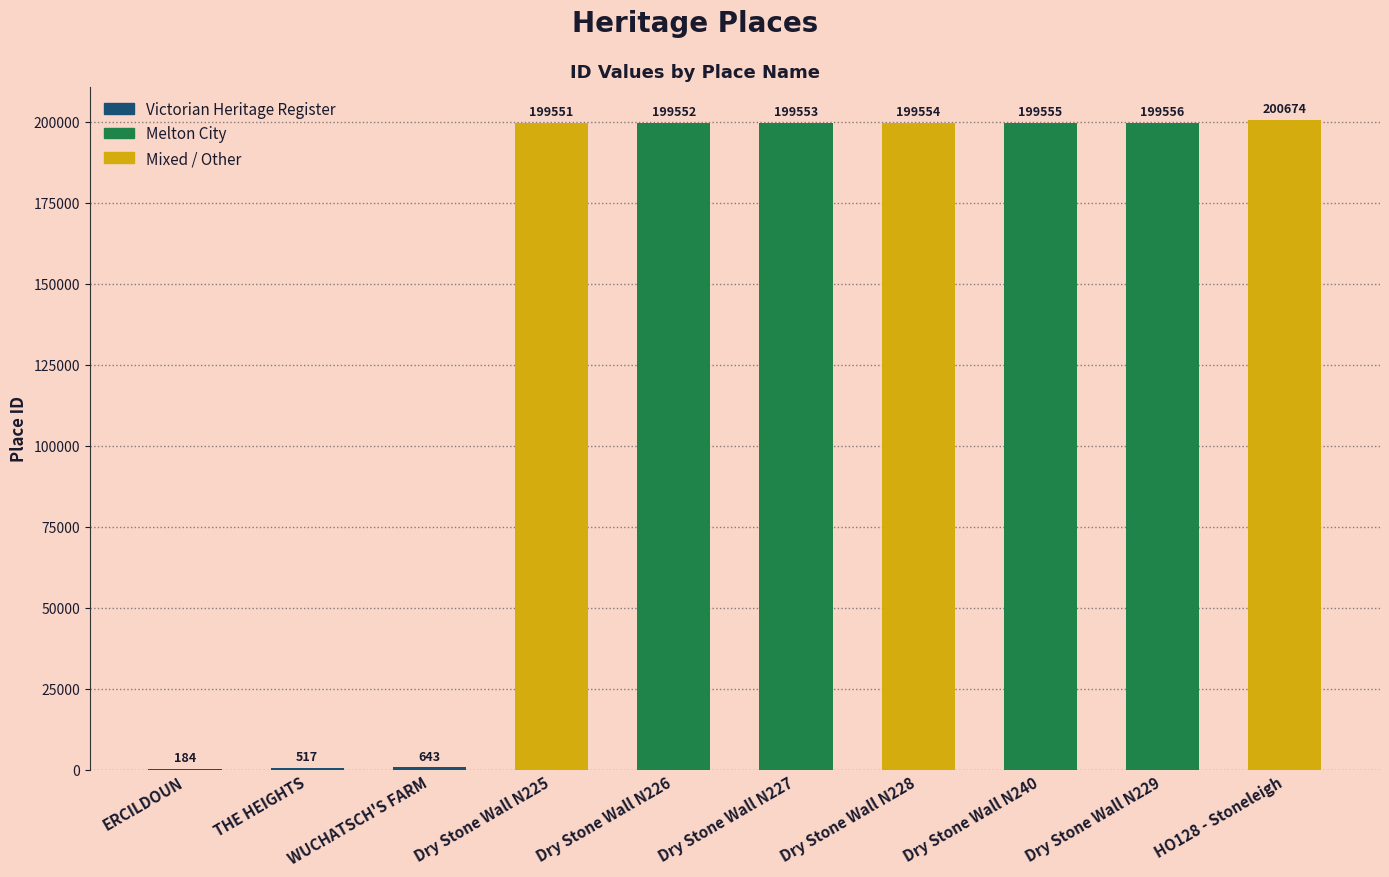

What is the change in value from ERCILDOUN to Dry Stone Wall N225?

+199367